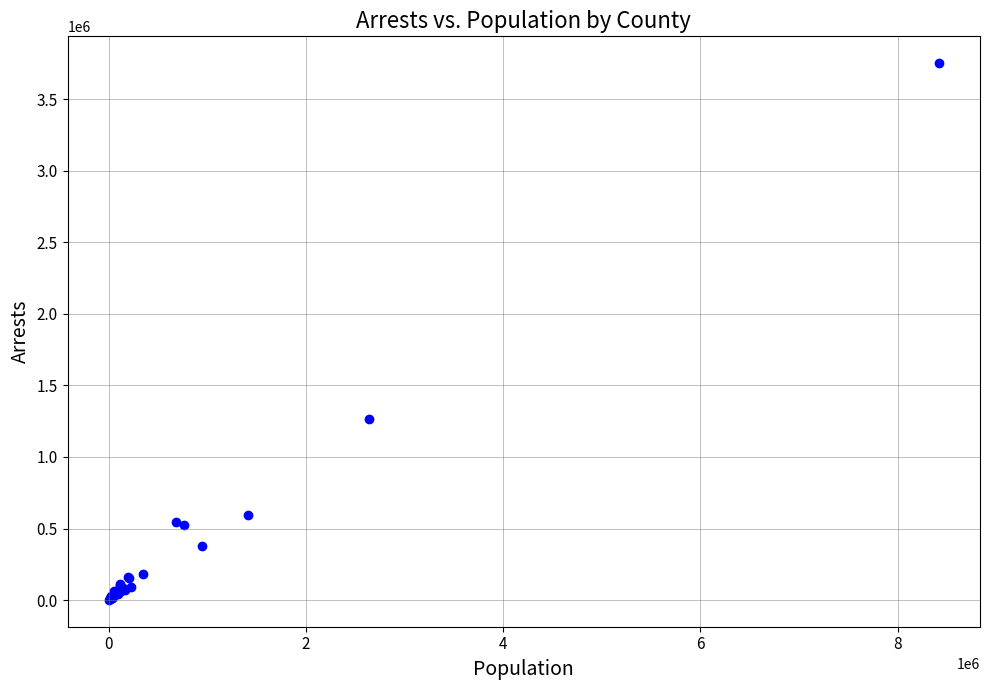

What Y value in the scatter plot is closest to 1877309?

1267832.6